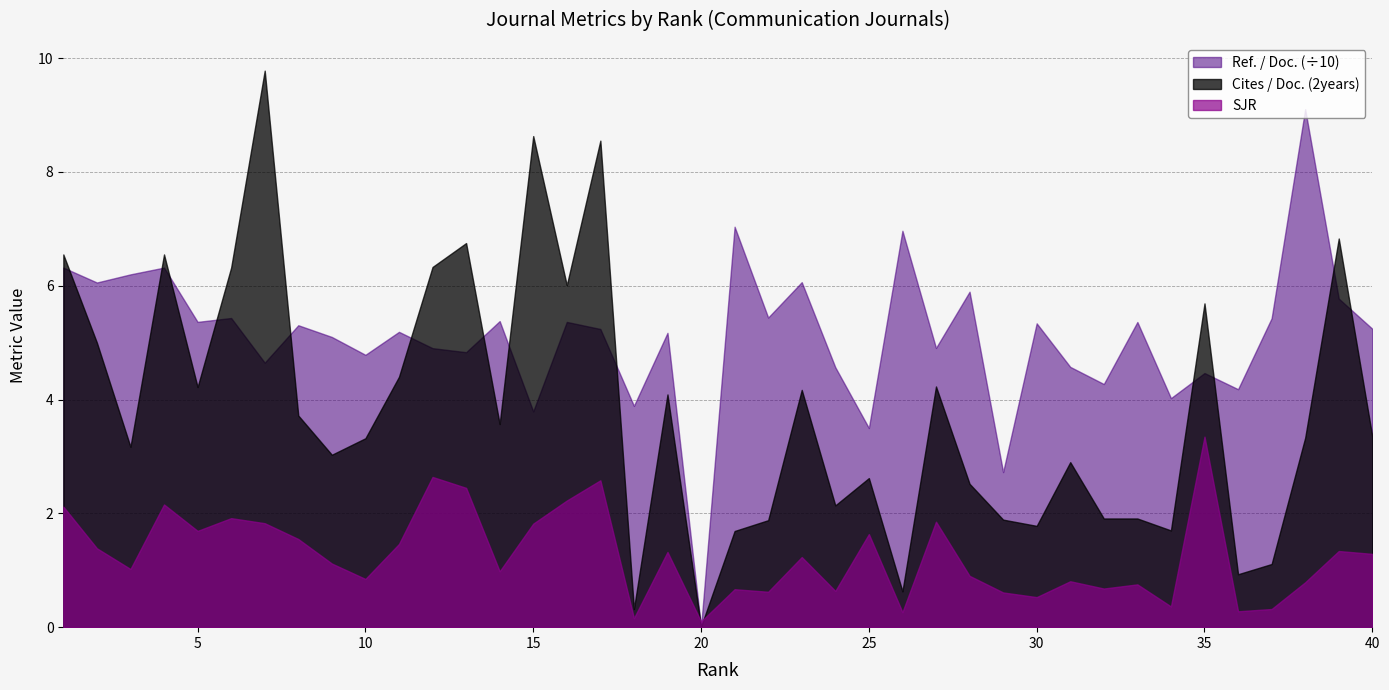

Rank the series at 33 from highest to lowest value.

Ref. / Doc., Cites / Doc. (2years), SJR